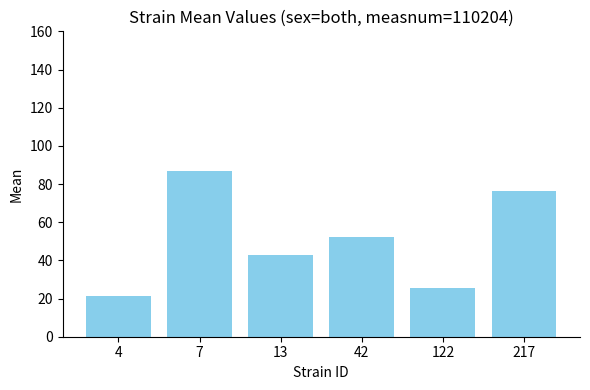

Reading right to left, transcribe all the data shown in this chart.

217=76.2	122=25.4	42=52.4	13=42.6	7=86.6	4=21.4